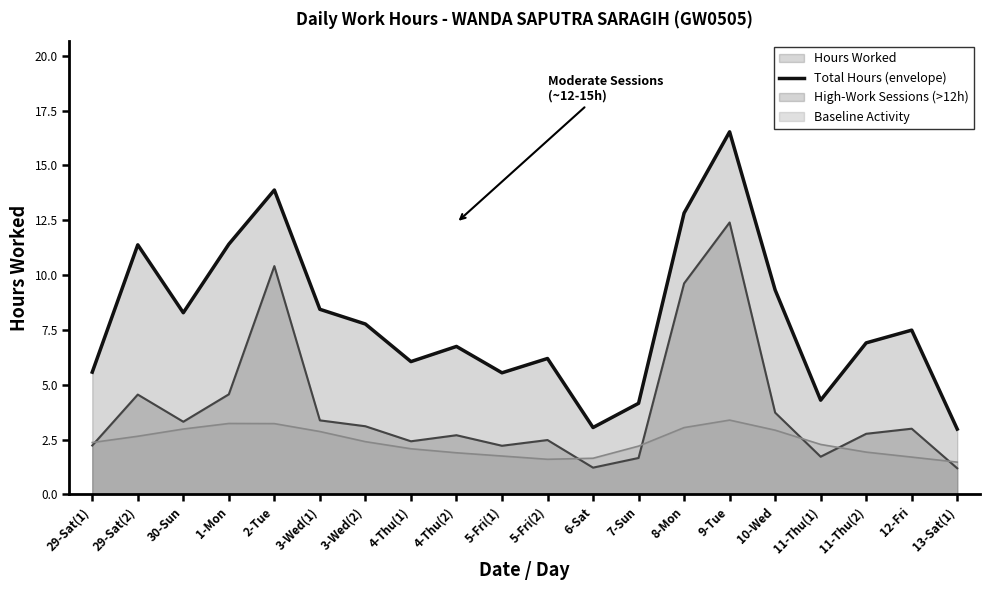

What is the label of the 12th point from the right?

4-Thu(2)